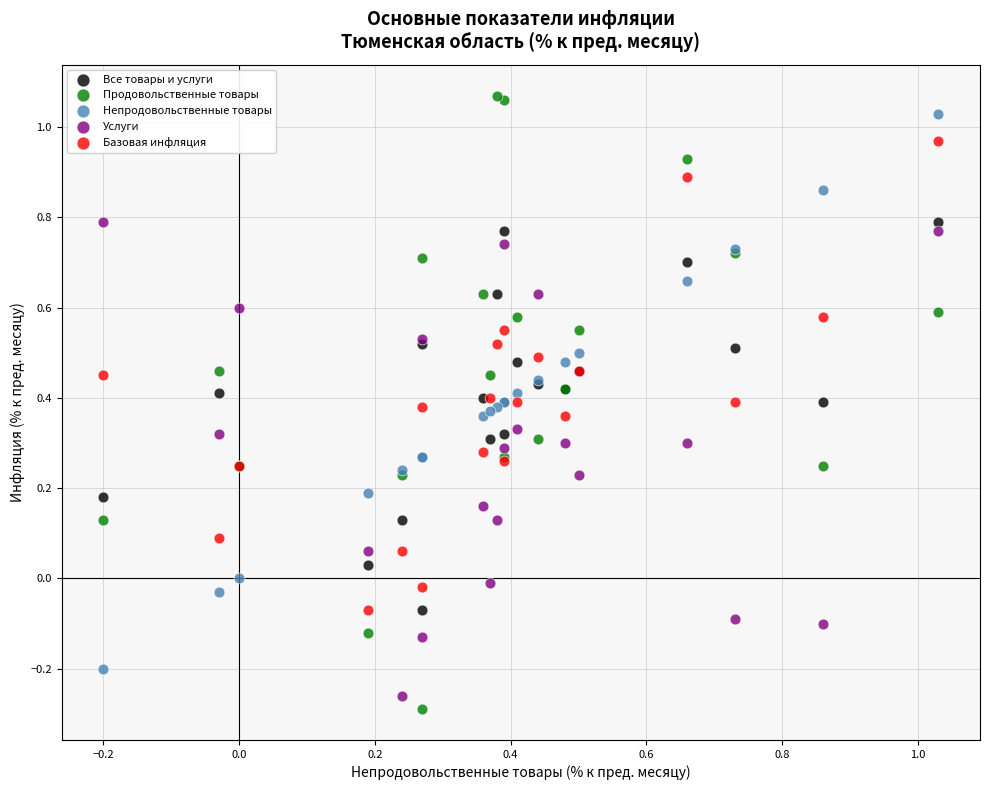

Which series has the widest spread of Y values?

Продовольственные товары